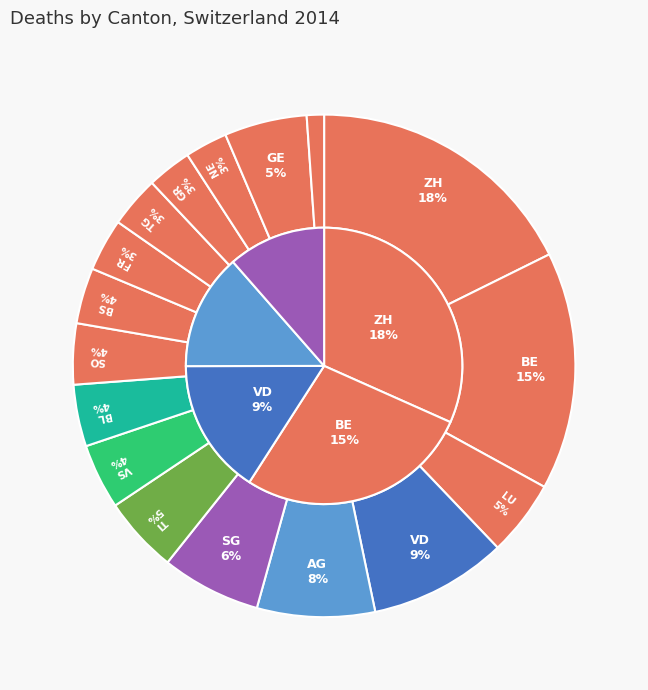

To the nearest percent, what is the combined percentage of NE and VD?

12%